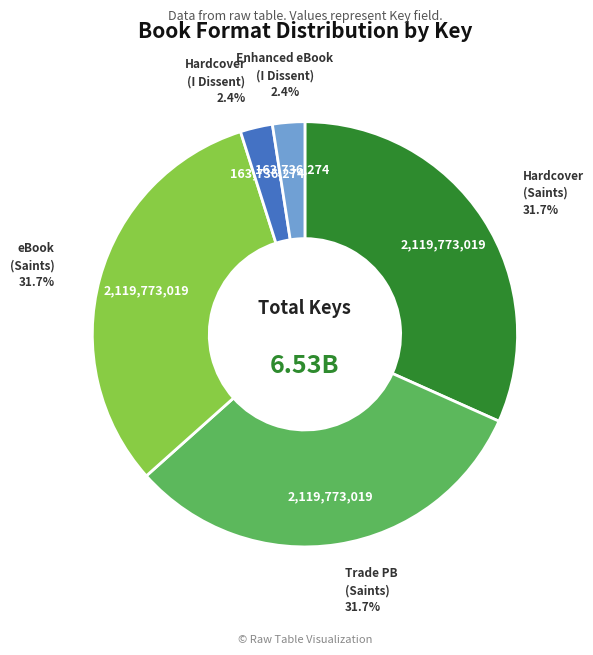

Which has a higher value, Hardcover (Saints) or Hardcover (I Dissent)?

Hardcover (Saints)